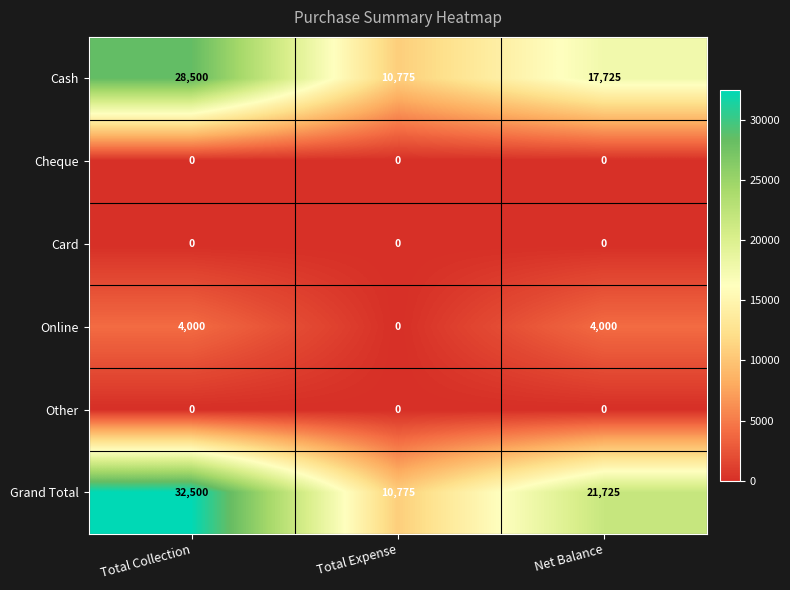

Which label corresponds to the largest value in the chart?

Total Collection